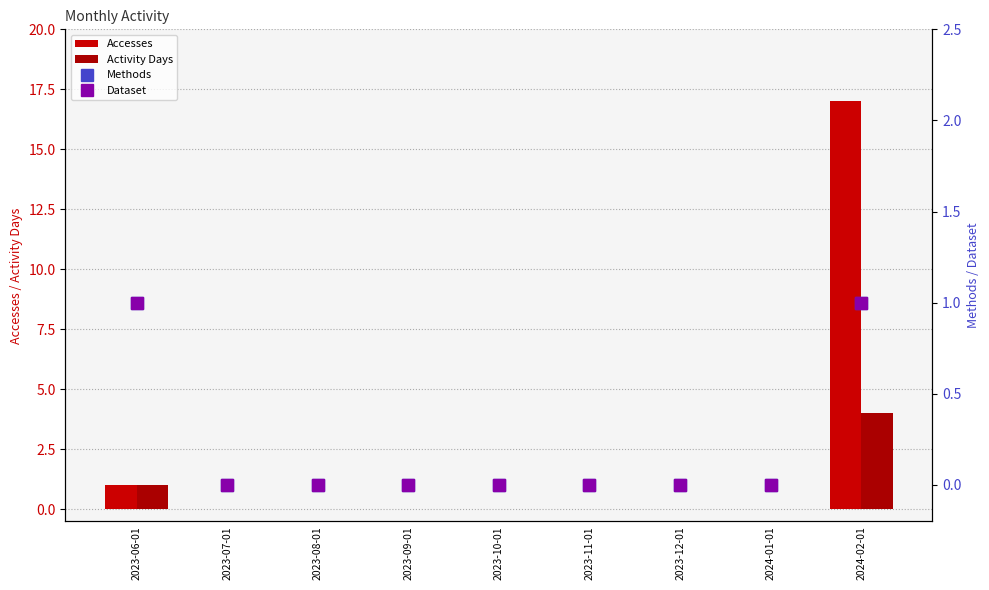

At which category is the sum across all series the highest?

2024-02-01